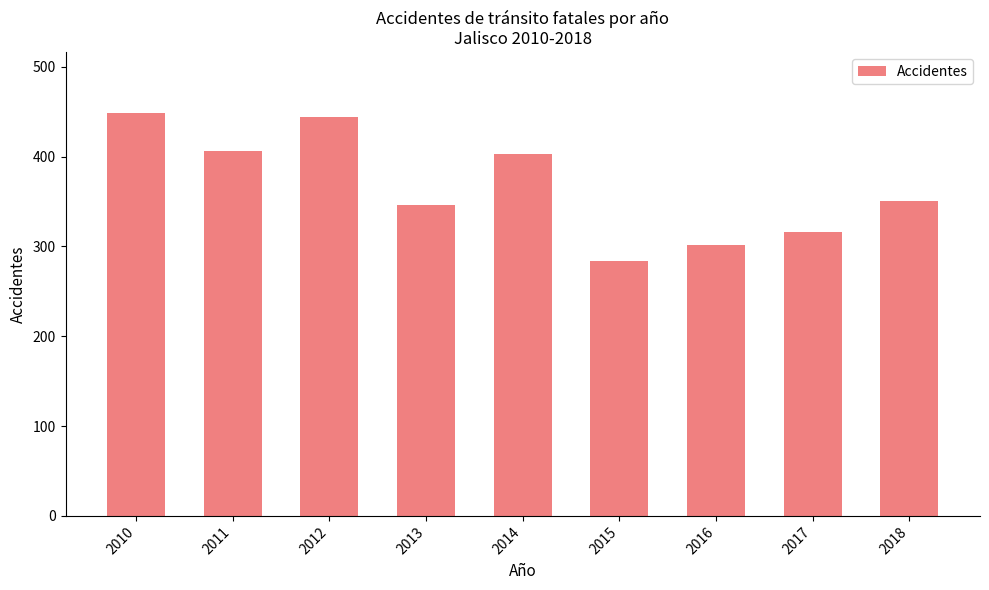

Reading left to right, what are all the values shown in this chart?

449	406	444	346	403	284	301	316	351